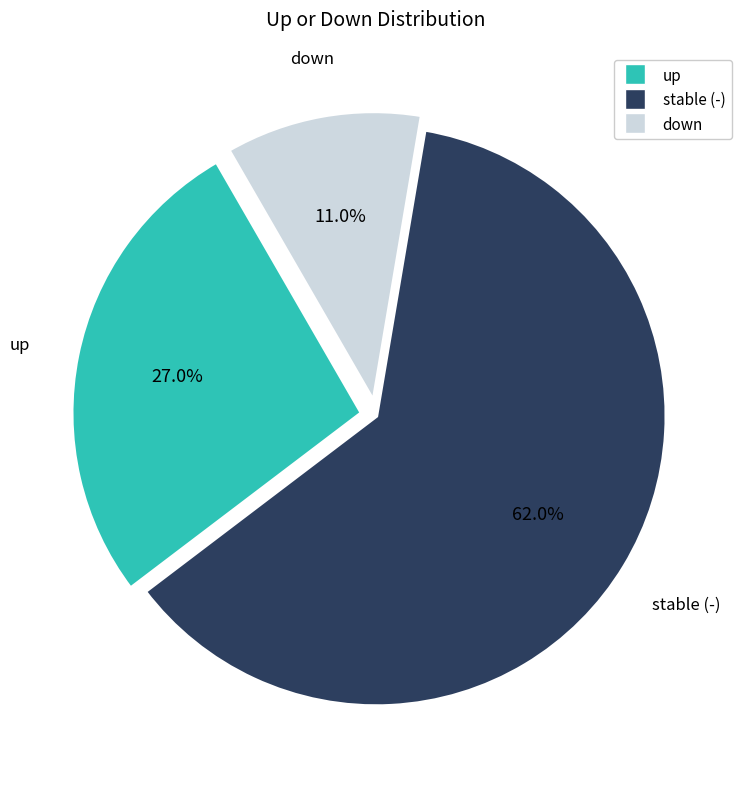

What portion of the pie excludes up?

73.0%